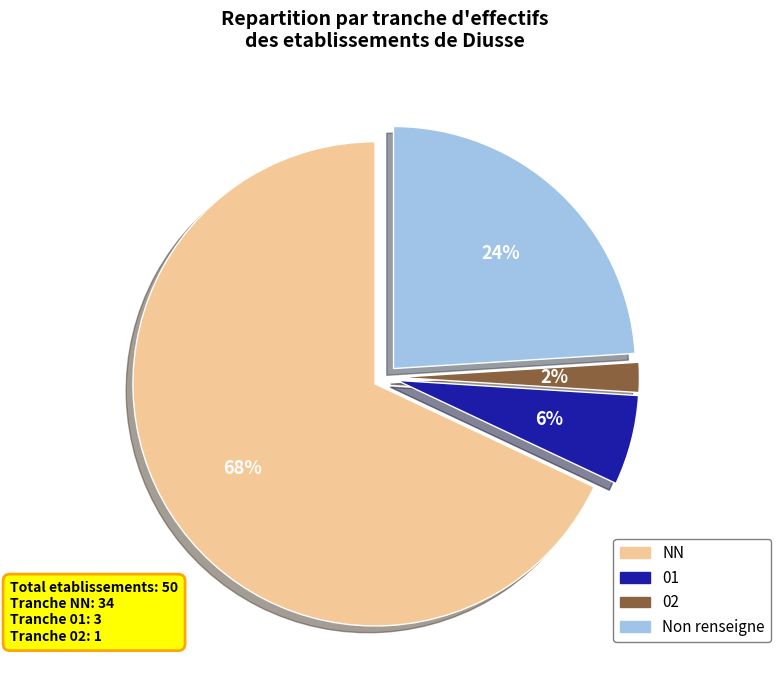

Which category has the smallest portion of the pie?

02